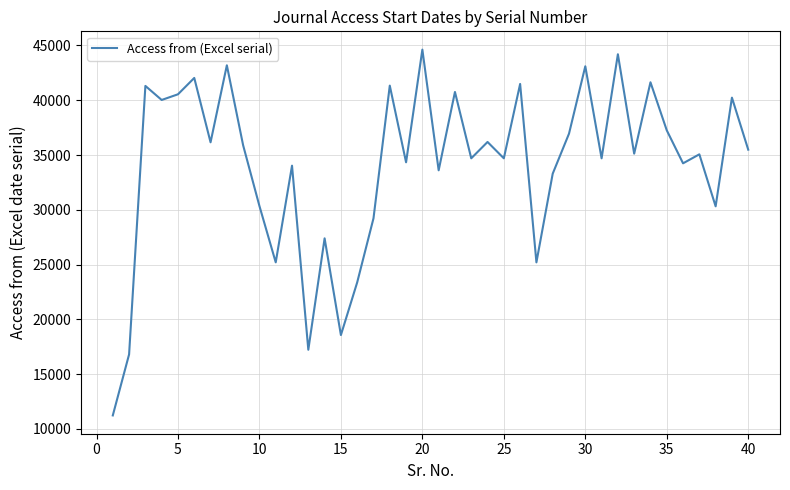

What is the difference between the maximum and minimum values?

33389